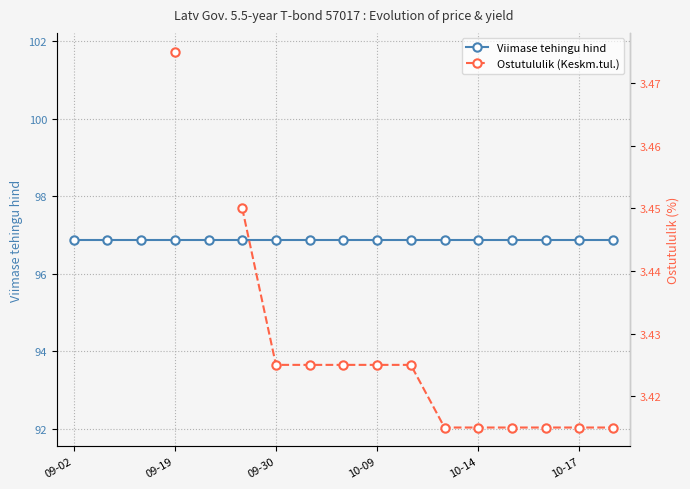

What is the value of the Viimase tehingu hind point at the 10th from the left?

96.9